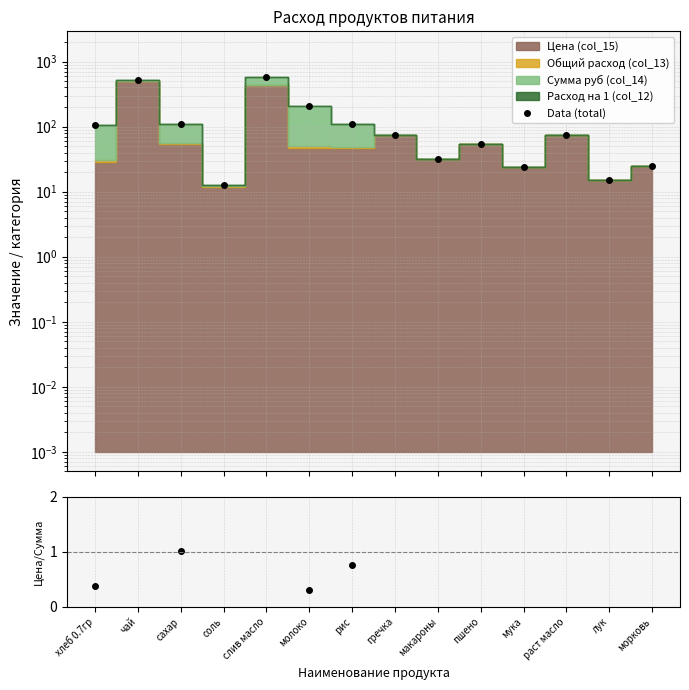

Where is the first local minimum for Data (total)?

соль